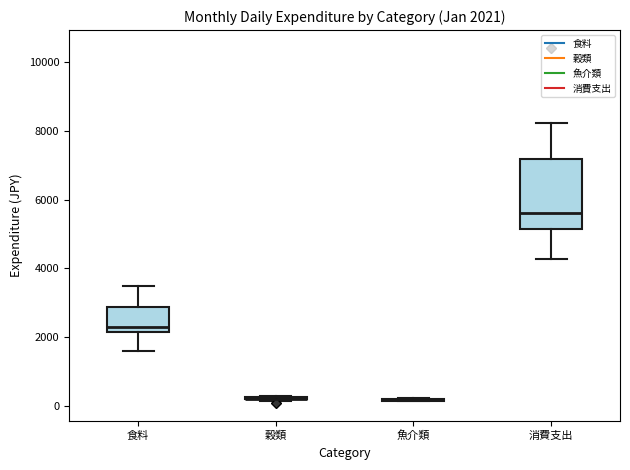

Comparing the boxes themselves (not the whiskers), which one is the tallest?

消費支出